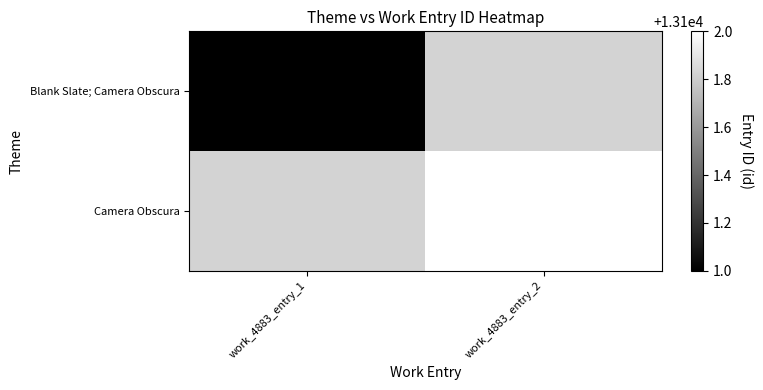

The value of Camera Obscura at work_4883_entry_2 is 22203. True or false?

False